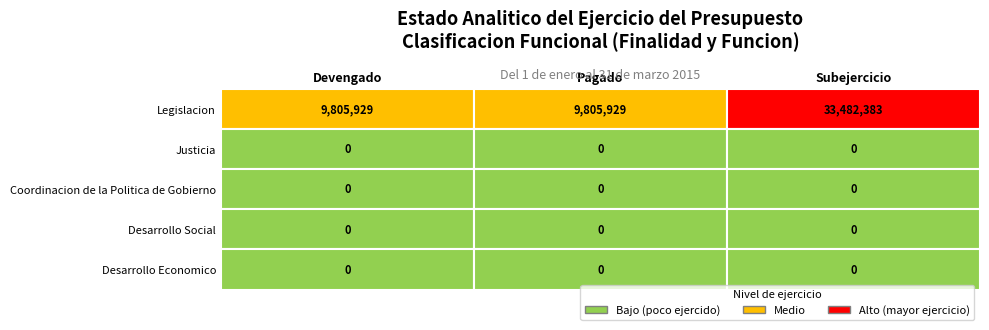

At 0, list the series in order from smallest to largest.

Justicia, Coordinacion de la Politica de Gobierno, Desarrollo Social, Desarrollo Economico, Legislacion